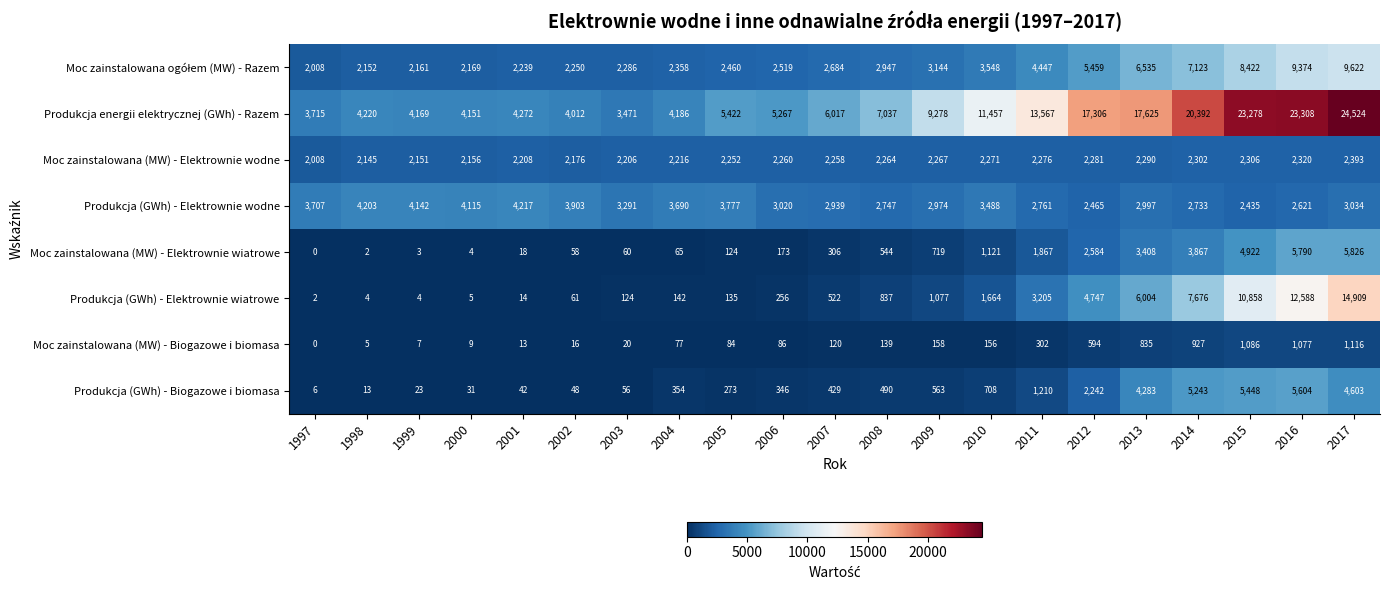

At how many categories does at least one series exceed 9760?

8